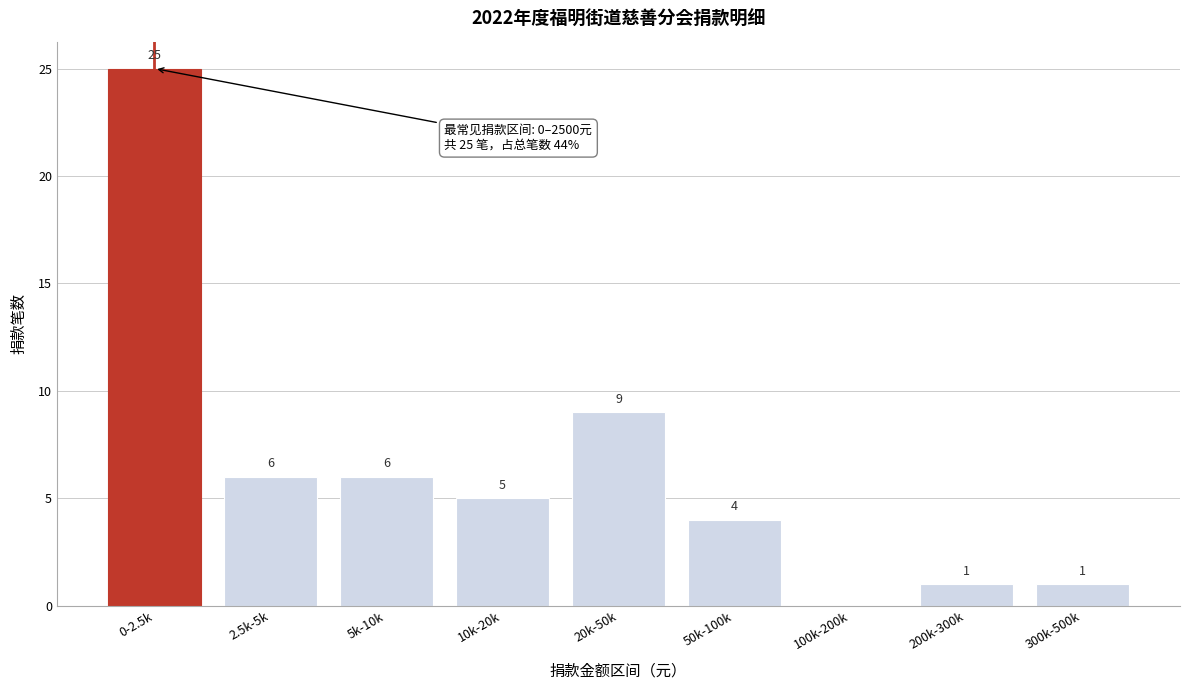

Reading right to left, list all the values displayed in this chart.

300k-500k=1	200k-300k=1	100k-200k=0	50k-100k=4	20k-50k=9	10k-20k=5	5k-10k=6	2.5k-5k=6	0-2.5k=25